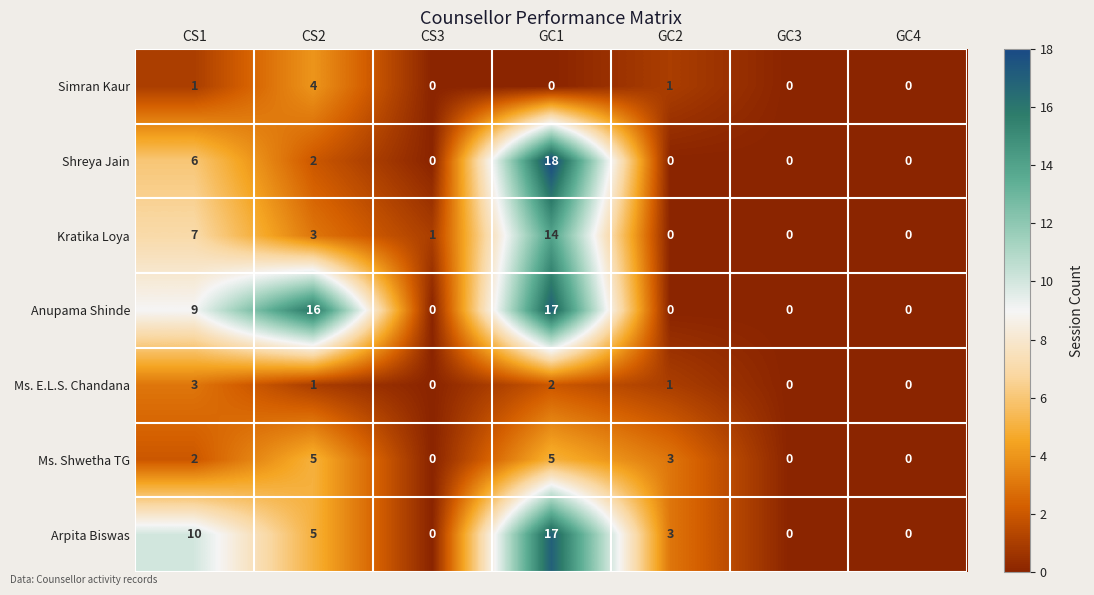

Which series changed the most between CS1 and GC1?

Shreya Jain